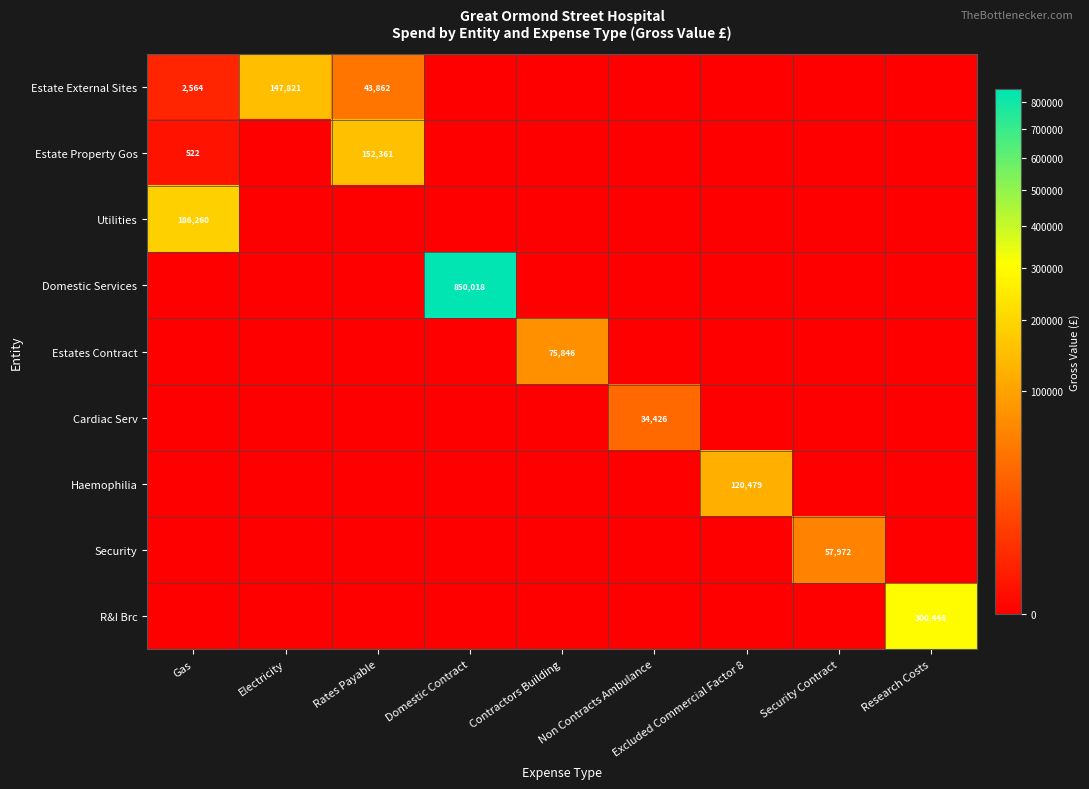

The value of Estate External Sites at Rates Payable is 43862. True or false?

True